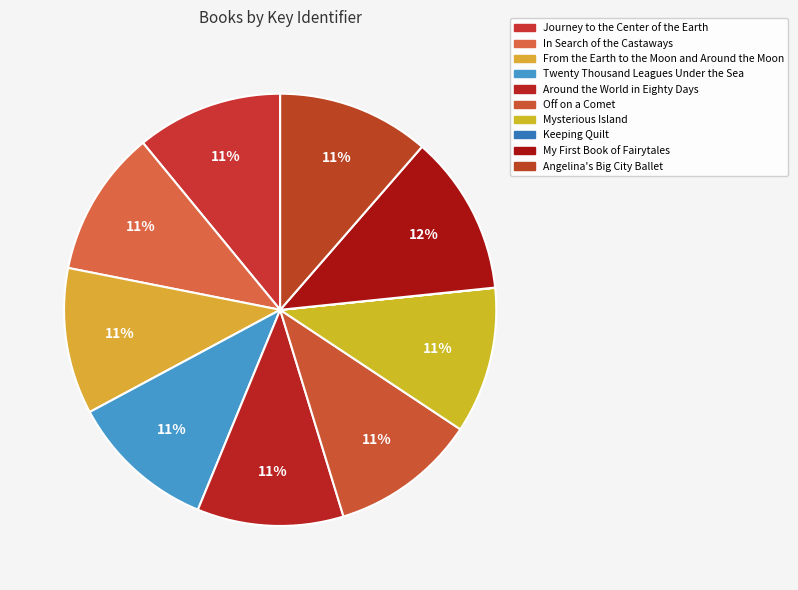

How many segments does this pie chart have?

10